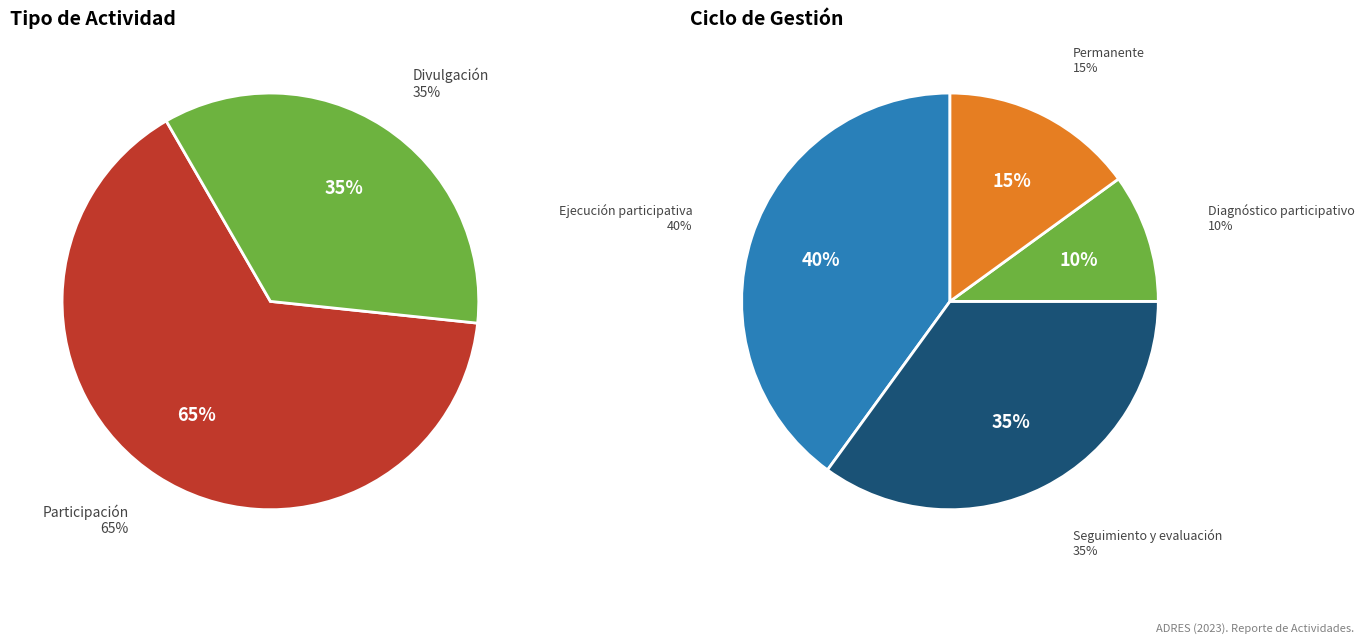

To the nearest percent, what is the combined percentage of Divulgación and Participación?

100%